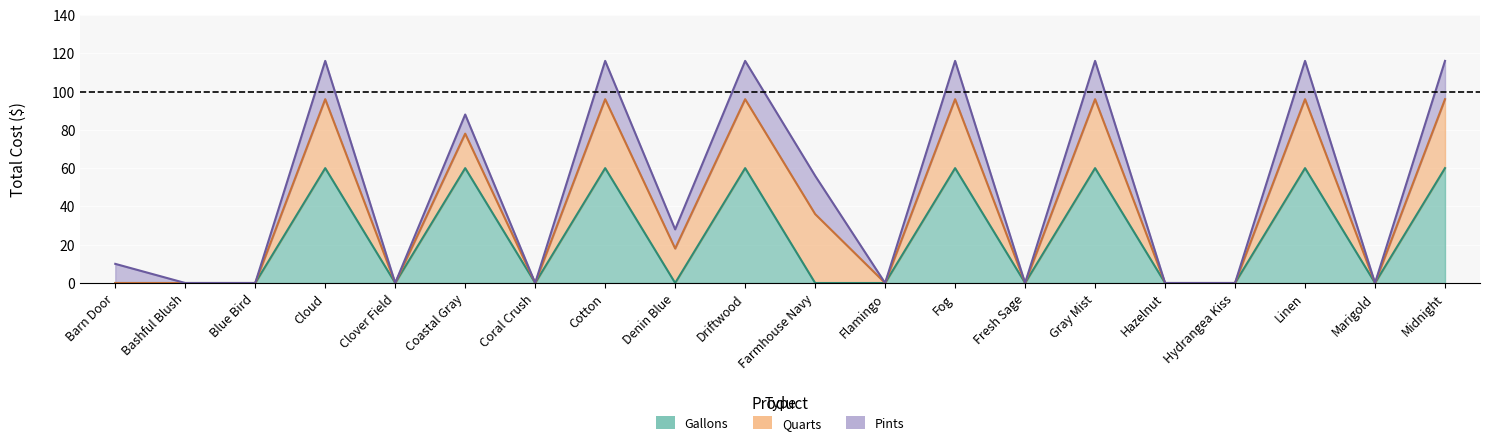

Rank the series at Hazelnut from lowest to highest value.

Gallons_total, Quarts_total, Pints_total